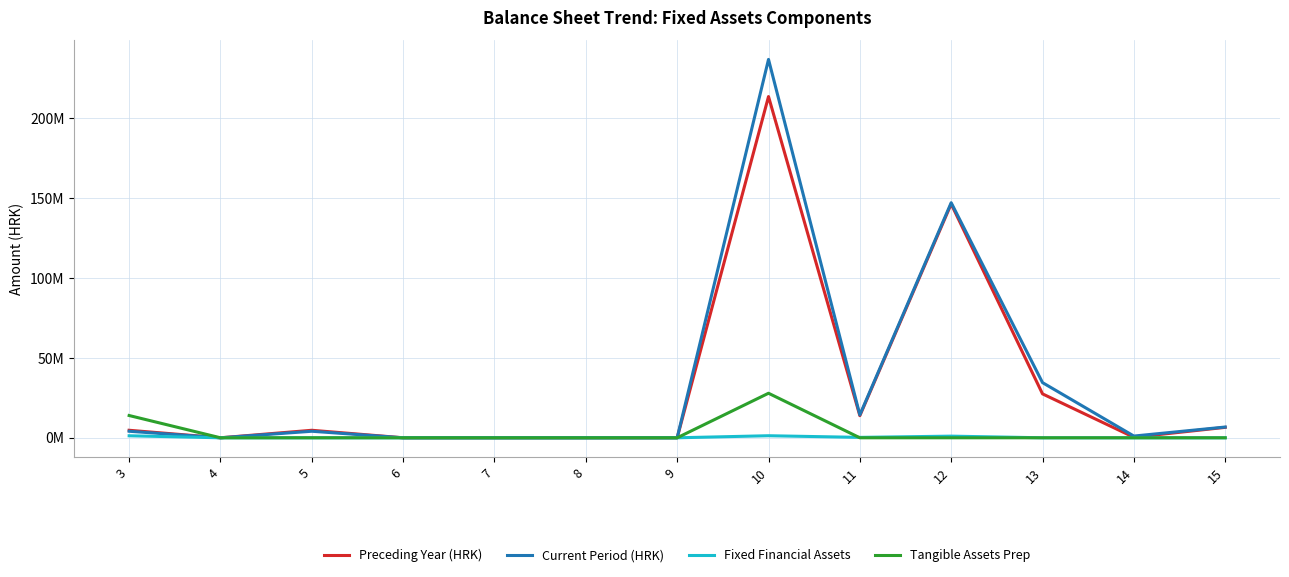

What are all the series names shown in the legend?

Preceding Year (HRK), Current Period (HRK), Fixed Financial Assets, Tangible Assets Prep